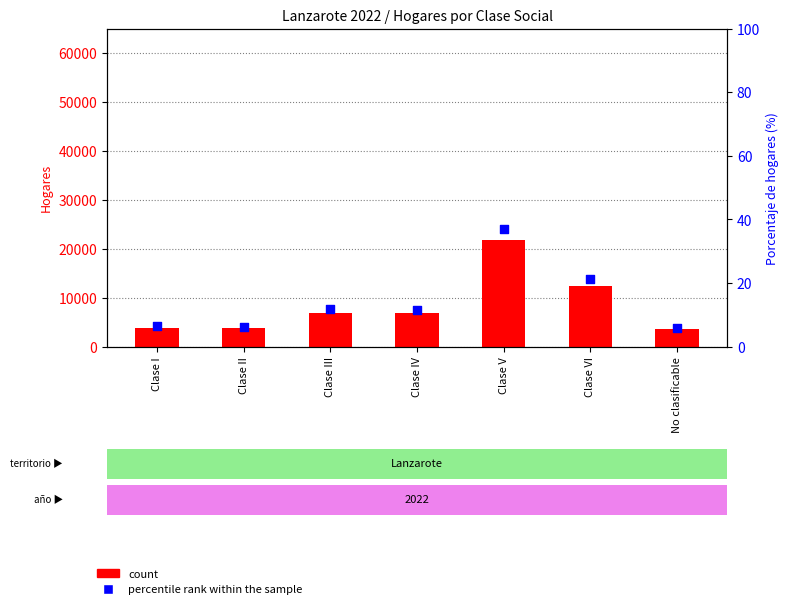

What are all the series names shown in the legend?

count, percentile rank within the sample